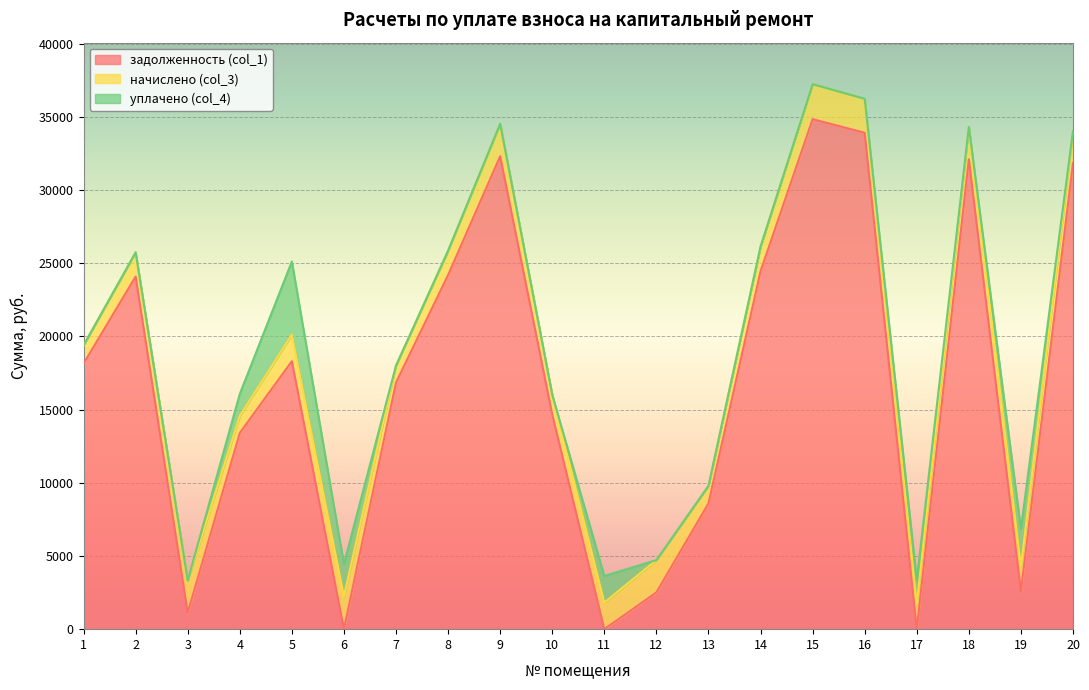

What is the approximate value of начислено (col_3) at 7?

1157.9